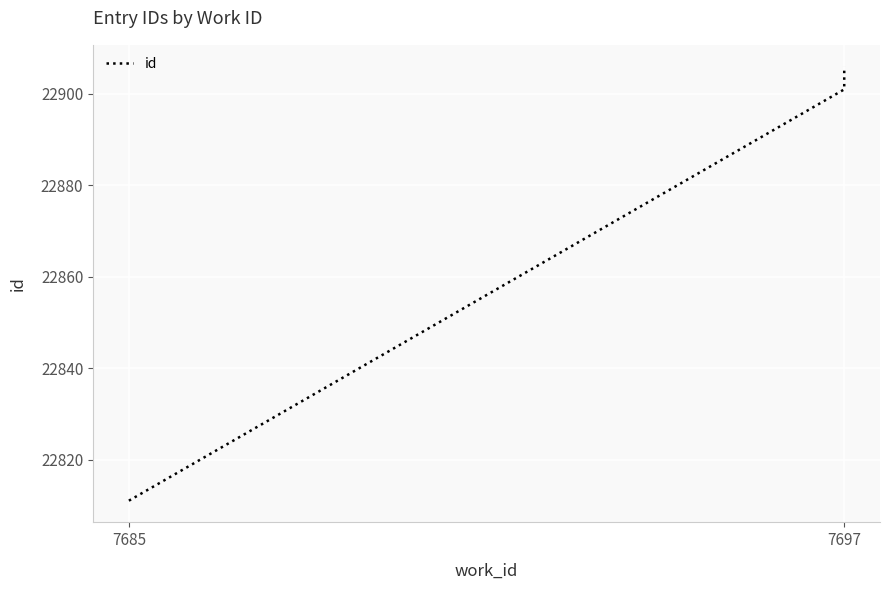

What is the average value?

22873